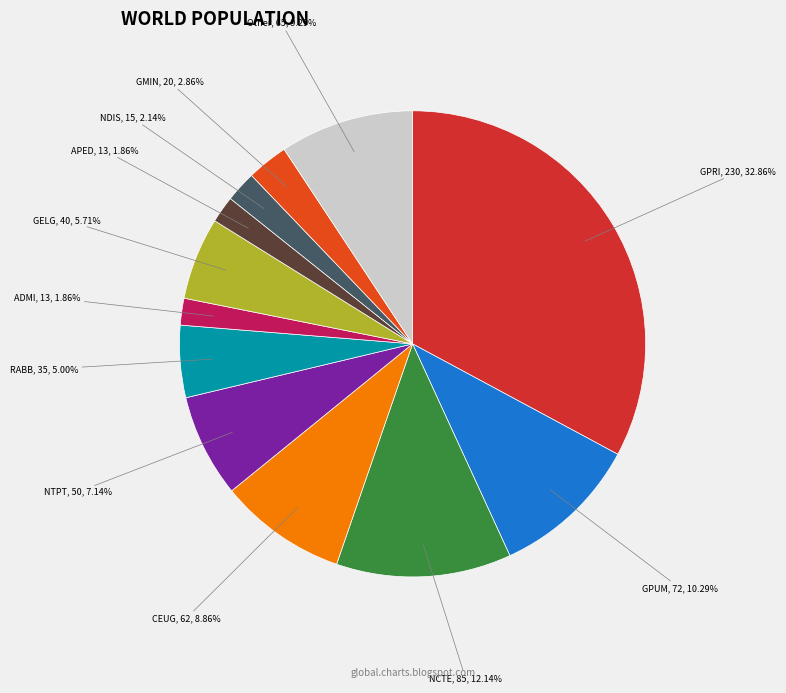

How many segments does this pie chart have?

12